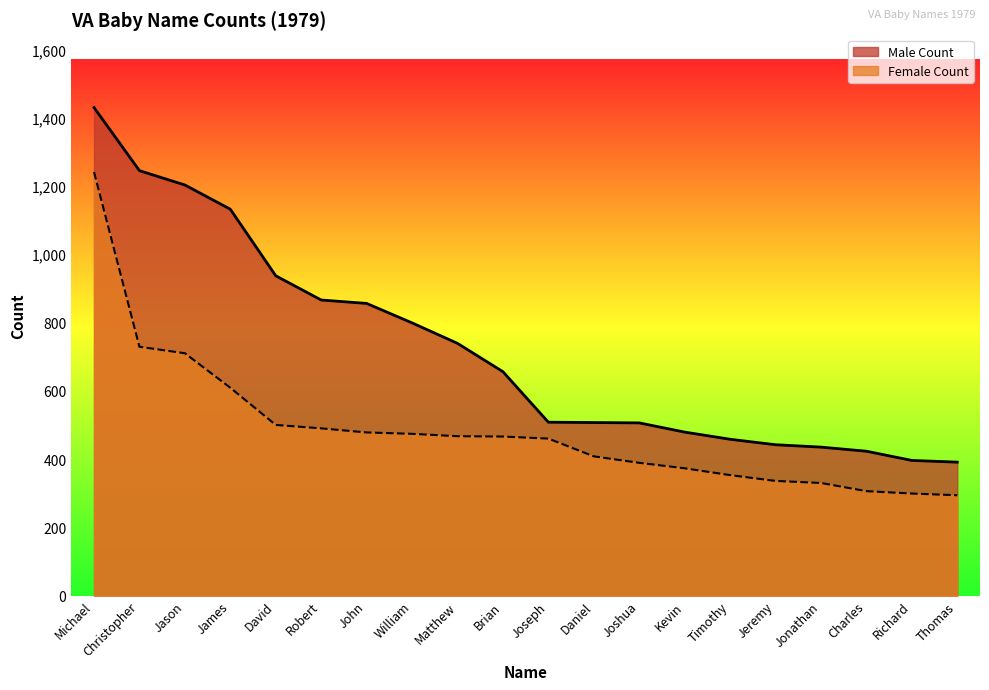

True or false: Female Count has more than 1 points higher than both neighbors.

False